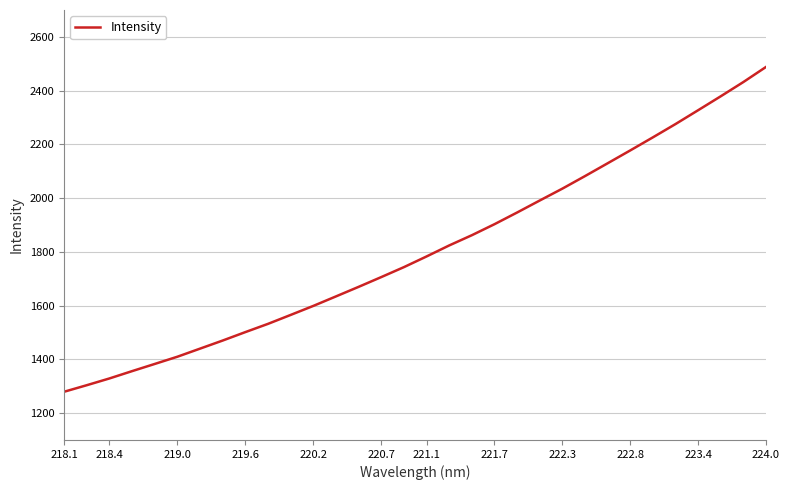

What is the difference between the maximum and minimum values?

1208.7